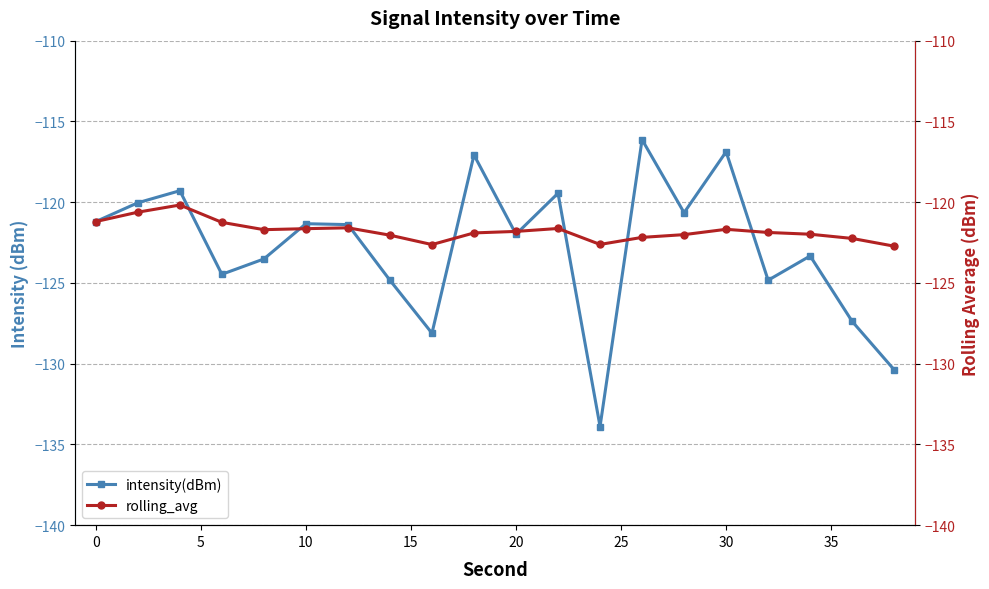

In intensity(dBm), how many points are higher than both neighbors (excluding endpoints)?

7